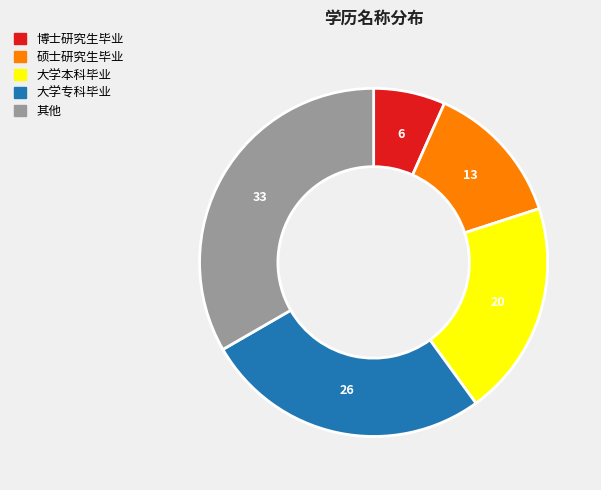

The 大学本科毕业 slice represents 20% of the pie. True or false?

True